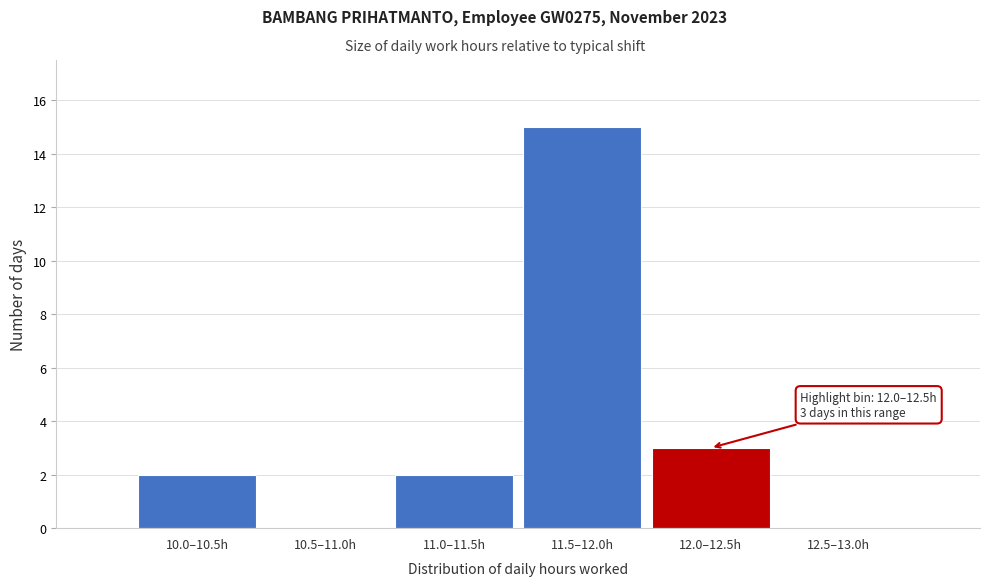

Reading left to right, extract all data points from this chart.

10.0–10.5h=2	10.5–11.0h=0	11.0–11.5h=2	11.5–12.0h=15	12.0–12.5h=3	12.5–13.0h=0